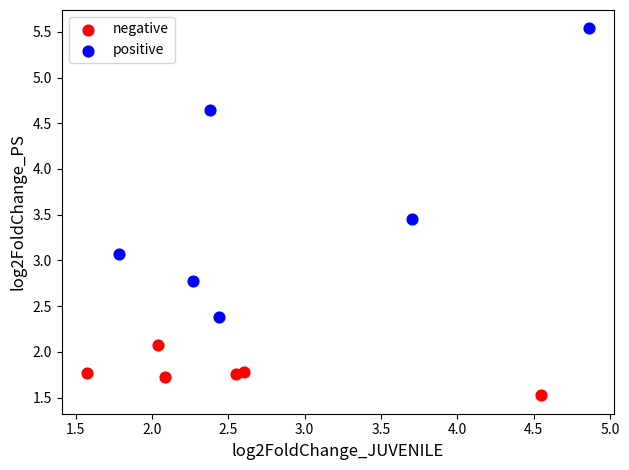

Which series reaches the maximum Y coordinate?

positive